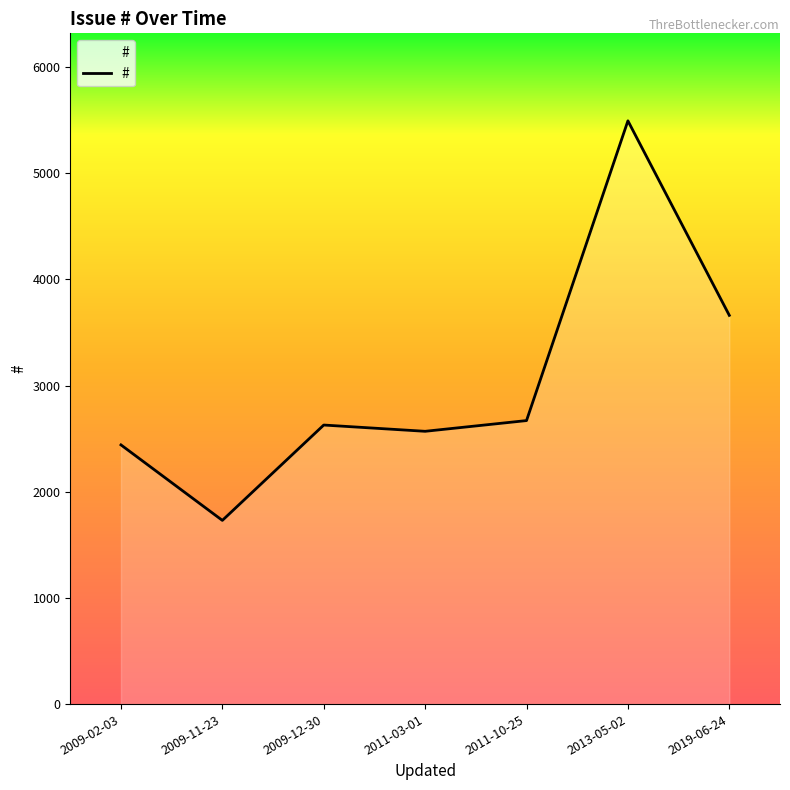

What is the difference between the values at 2009-11-23 and 2013-05-02?

3763